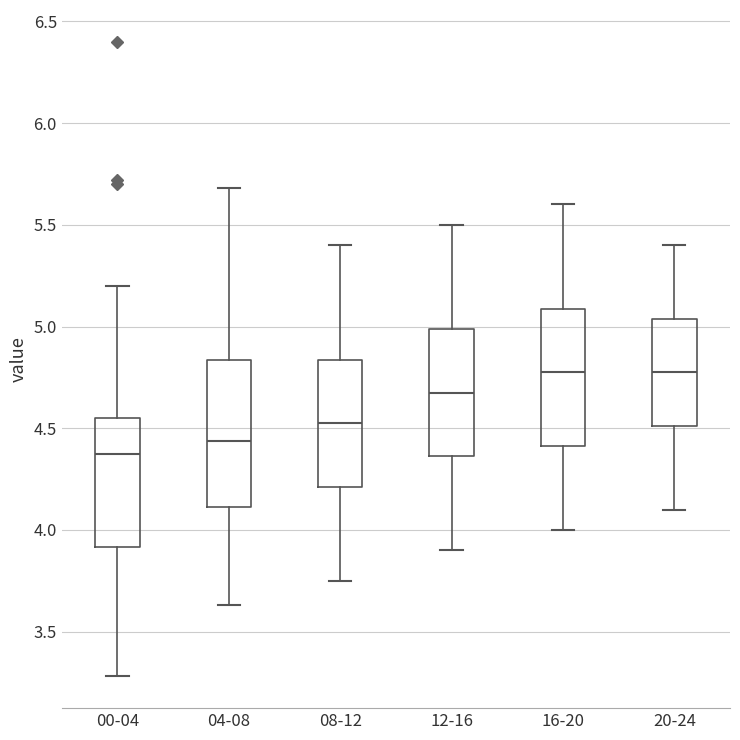

Where does the upper whisker of the box for 00-04 end on the y-axis? The values are not printed on the chart, so give them approximately, as read against the axis.

5.20